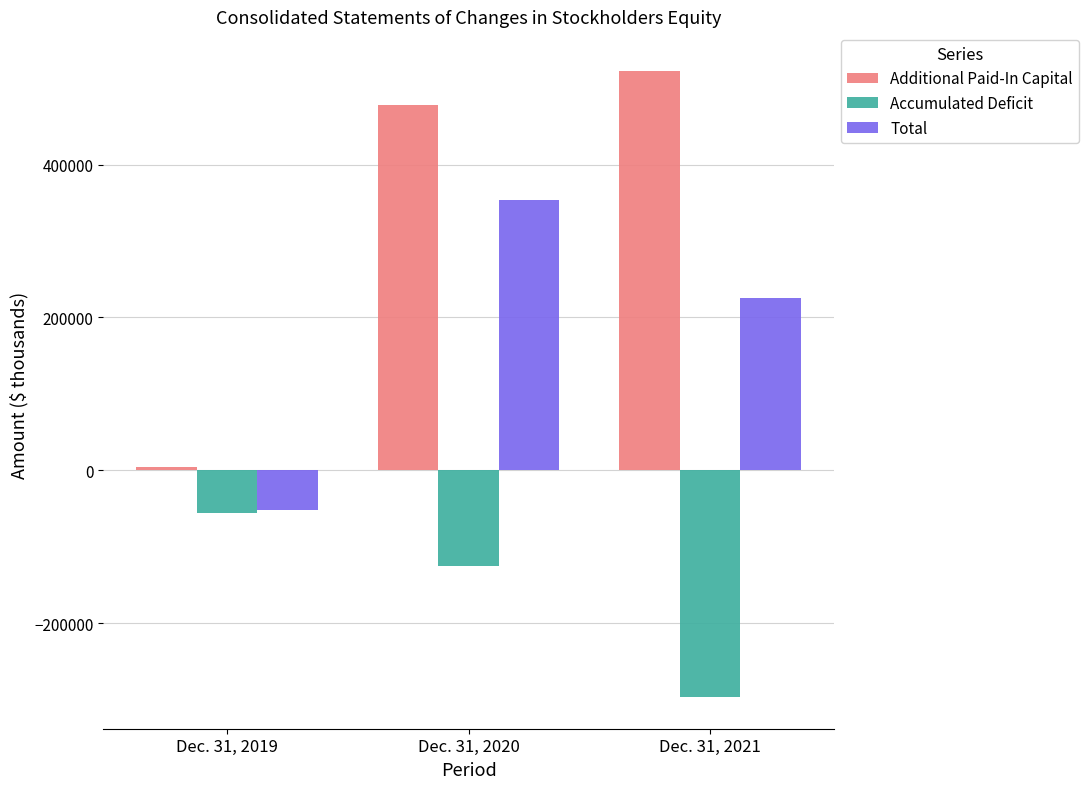

Reading left to right, transcribe all the data shown in this chart.

Additional Paid-In Capital: Dec. 31, 2019=3748	Dec. 31, 2020=478272	Dec. 31, 2021=522479
Accumulated Deficit: Dec. 31, 2019=-55319	Dec. 31, 2020=-125103	Dec. 31, 2021=-297065
Total: Dec. 31, 2019=-51503	Dec. 31, 2020=353064	Dec. 31, 2021=225266